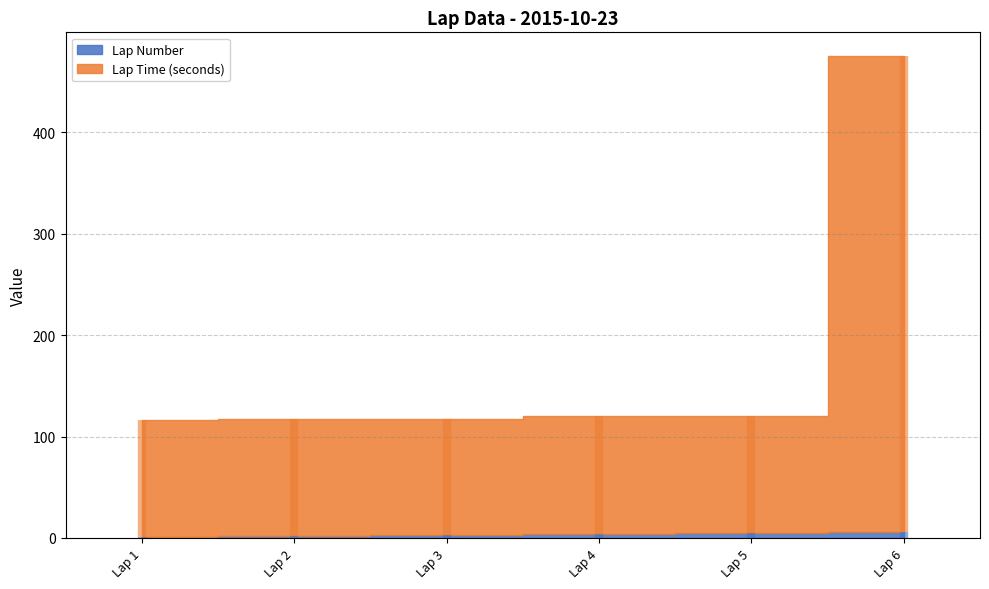

Count the Lap Number values in the range 2 to 5.

4